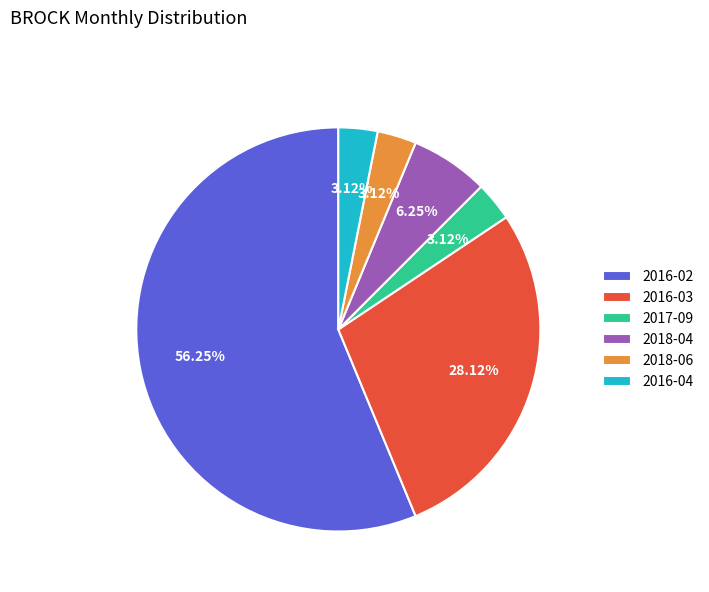

Is 2016-02 the majority of the pie?

Yes